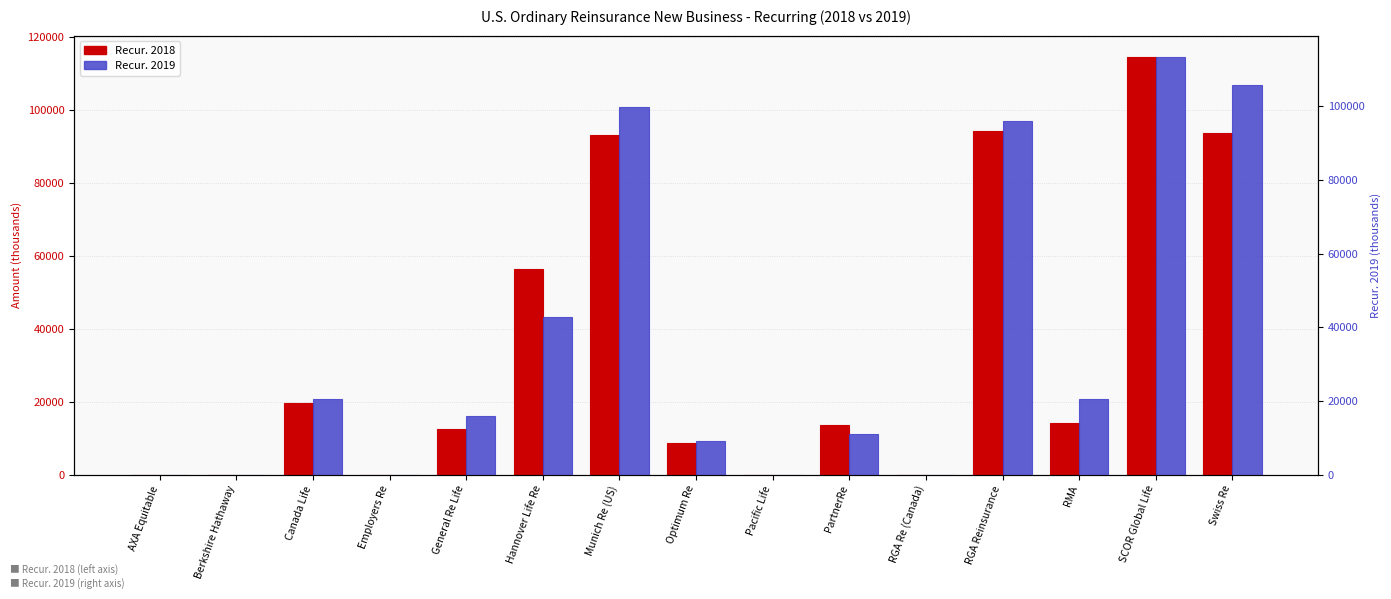

The value of Recur. 2019 at PartnerRe is 3869.7. True or false?

False